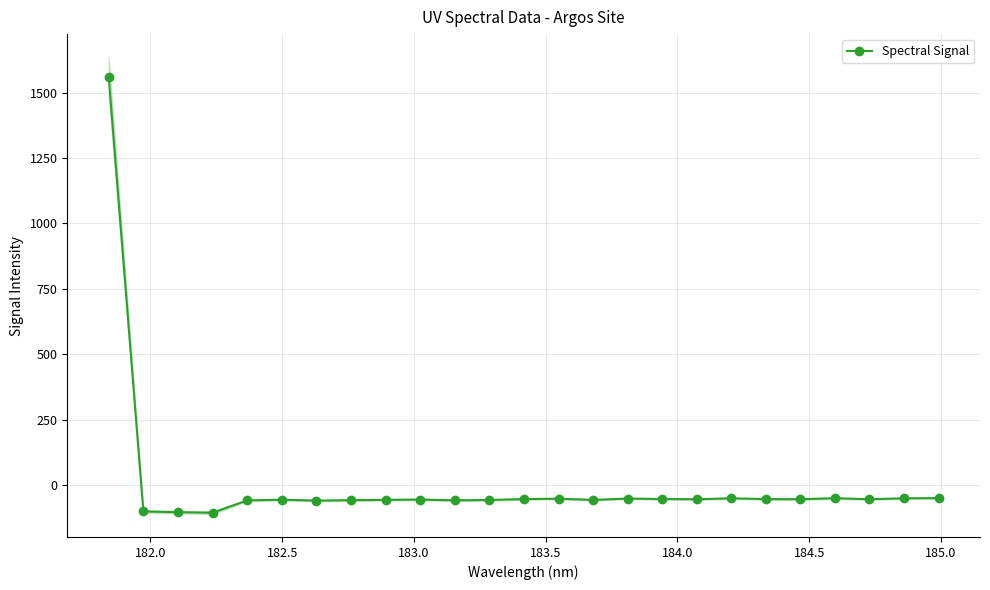

What is the value of the Spectral Signal point at the 9th from the left?

-56.7